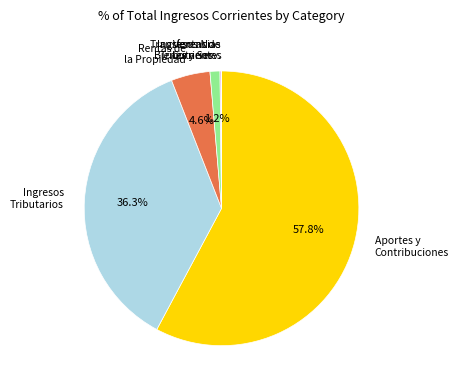

What is the largest slice in the pie chart?

Aportes y Contribuciones